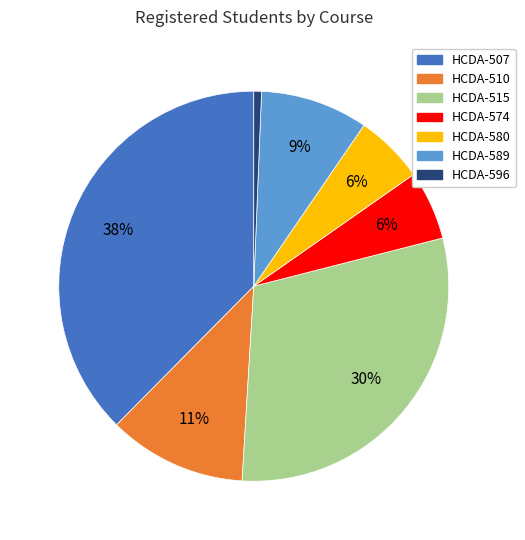

To the nearest percent, what is the average slice percentage?

14%